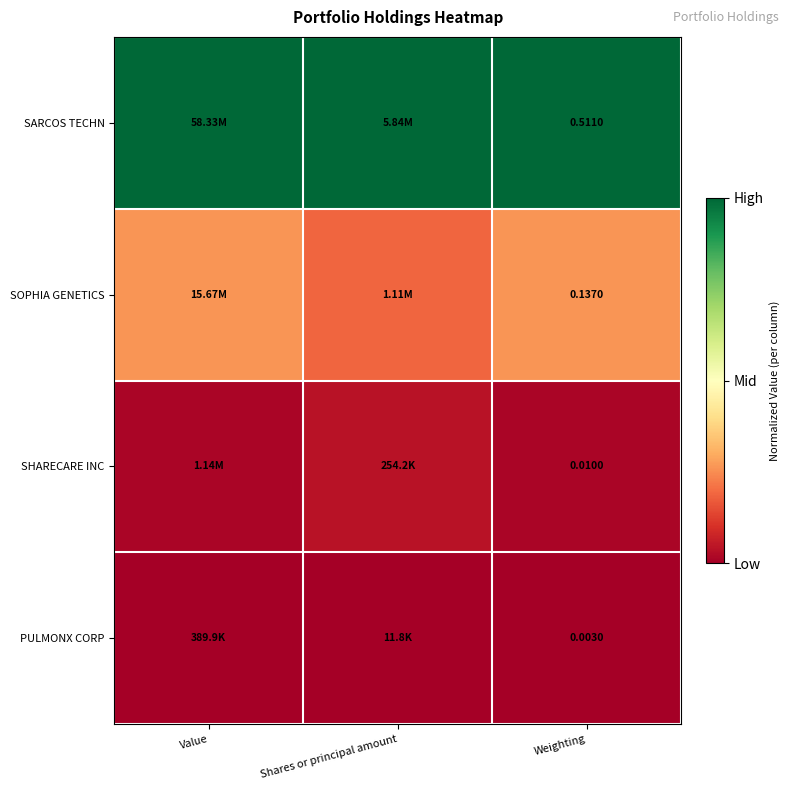

Is the value of SARCOS TECHN at Weighting greater than the value of SHARECARE INC at Weighting?

Yes